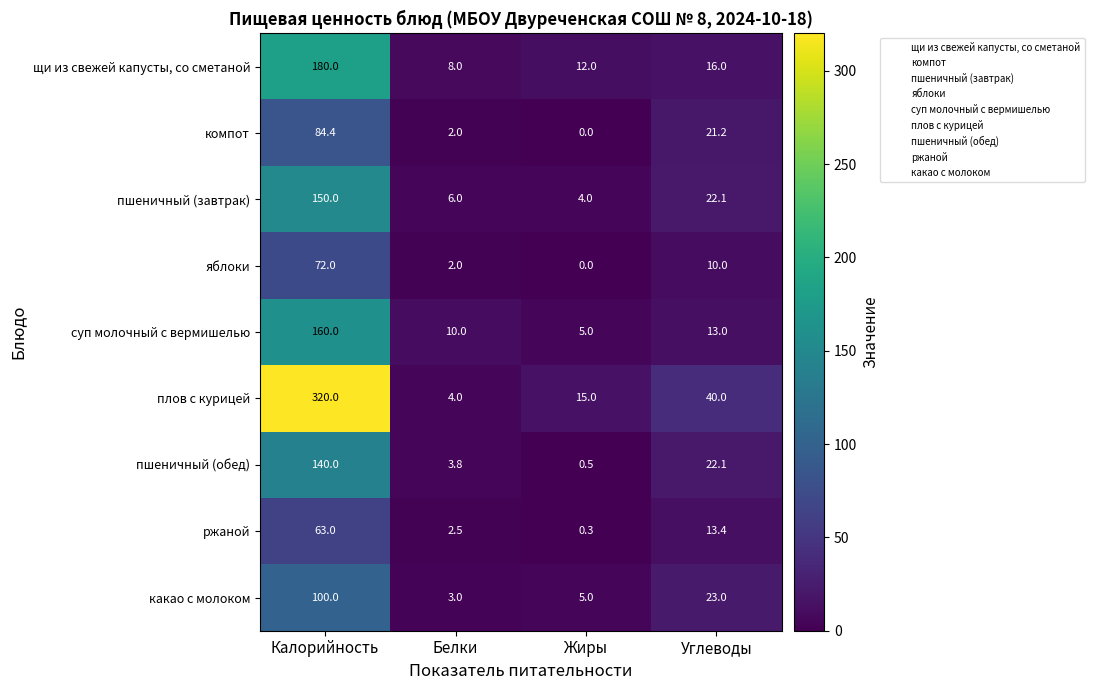

What value does the пшеничный (обед) series have at Белки?

3.8